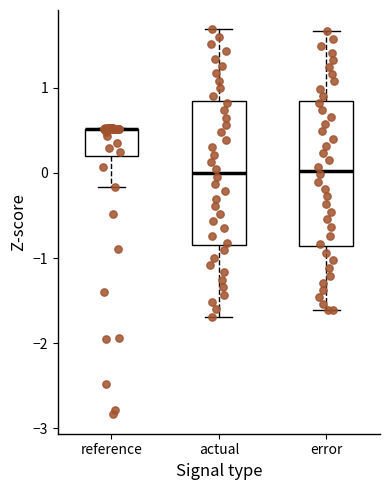

Where does the upper whisker of the box for error end on the y-axis? The values are not printed on the chart, so give them approximately, as read against the axis.

1.7